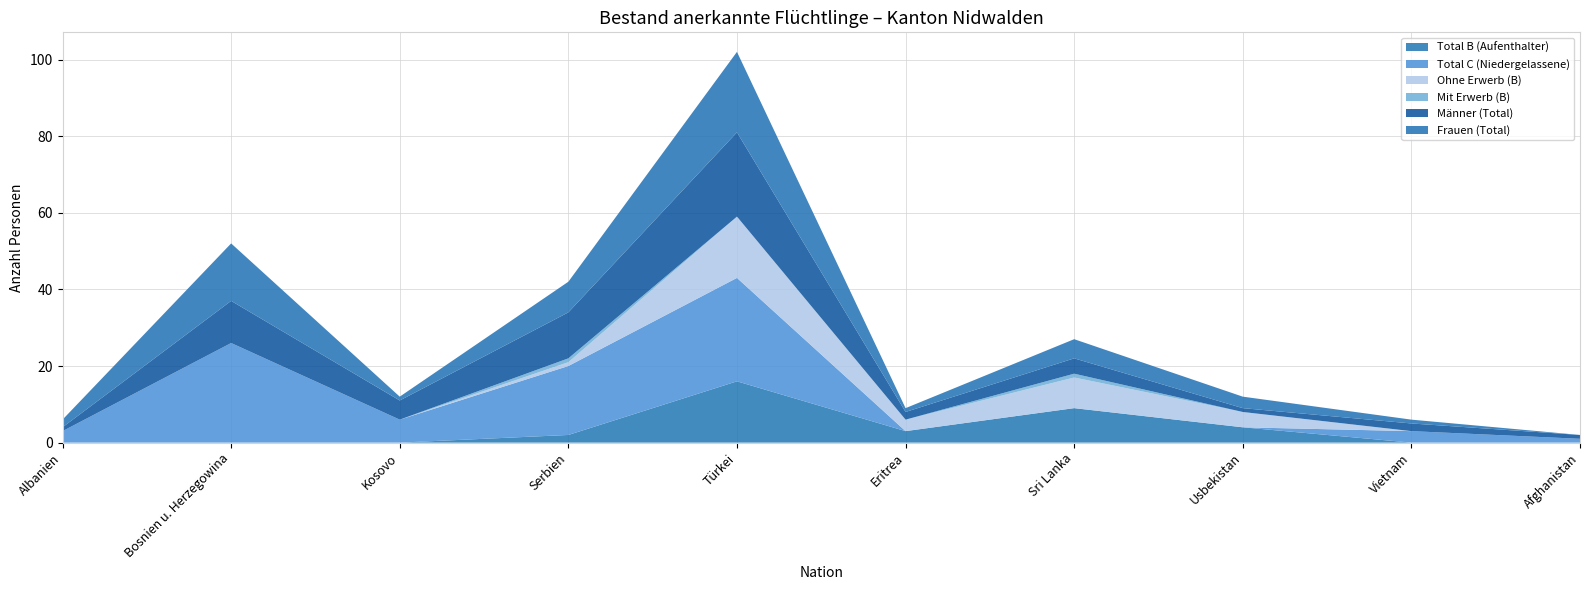

Reading left to right, what are all the values shown in this chart?

Total B (Aufenthalter): 0	0	0	2	16	3	9	4	0	0
Total C (Niedergelassene): 3	26	6	18	27	0	0	0	3	1
Ohne Erwerb (B): 0	0	0	1	16	3	8	4	0	0
Mit Erwerb (B): 0	0	0	1	0	0	1	0	0	0
Männer (Total): 1	11	5	12	22	2	4	1	2	1
Frauen (Total): 2	15	1	8	21	1	5	3	1	0